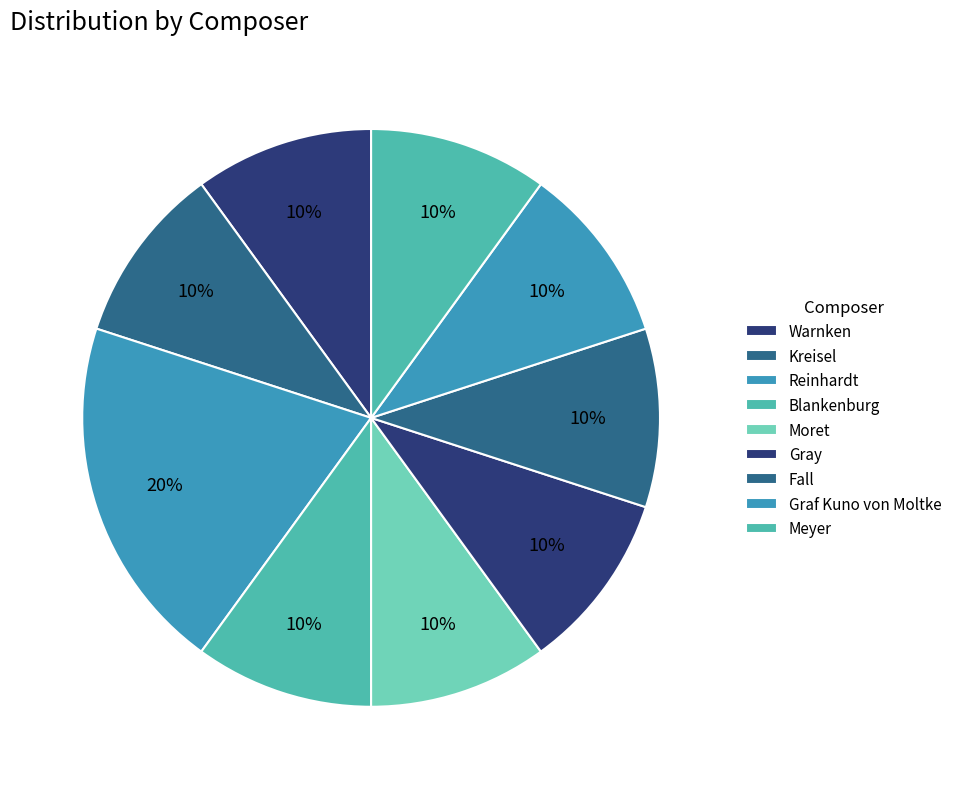

How many slices are in this pie chart?

9